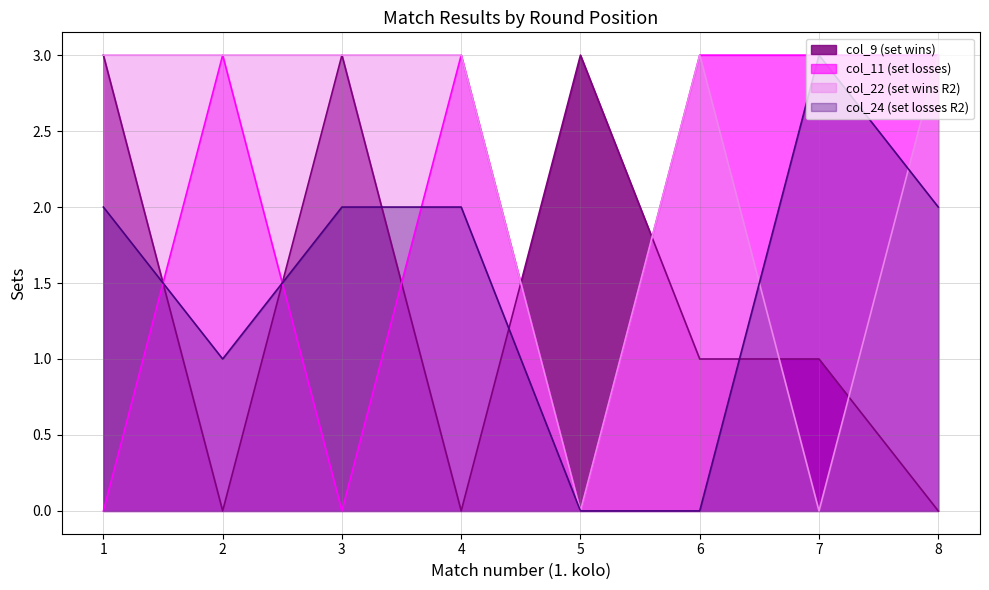

Rank the series by their maximum value, from lowest to highest.

col_9 (set wins), col_11 (set losses), col_22 (set wins R2), col_24 (set losses R2)